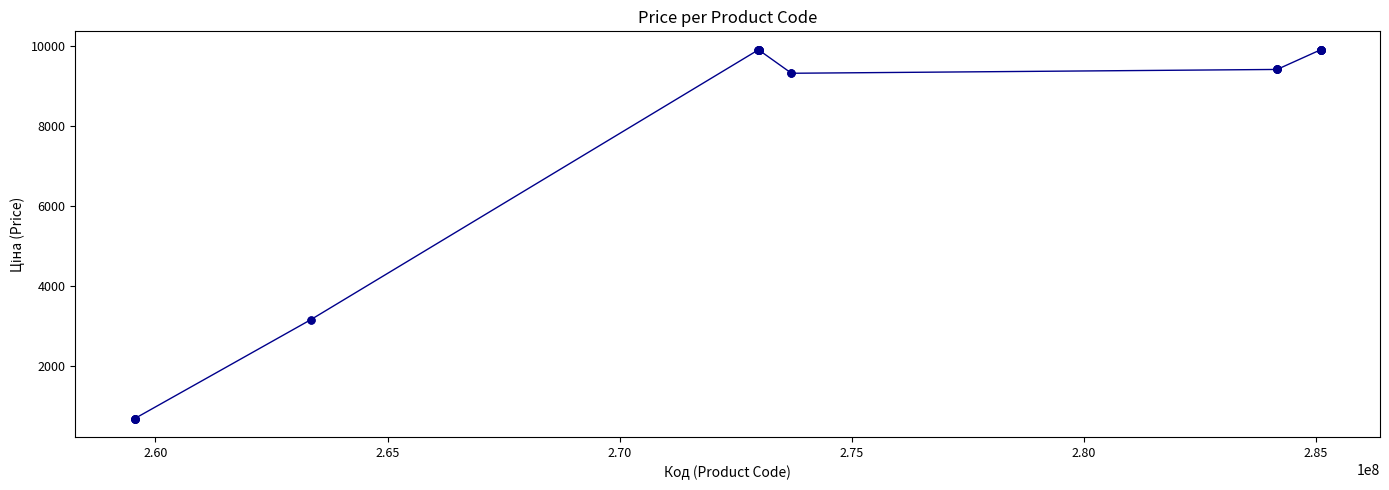

What is the minimum value shown in the chart?

689.1